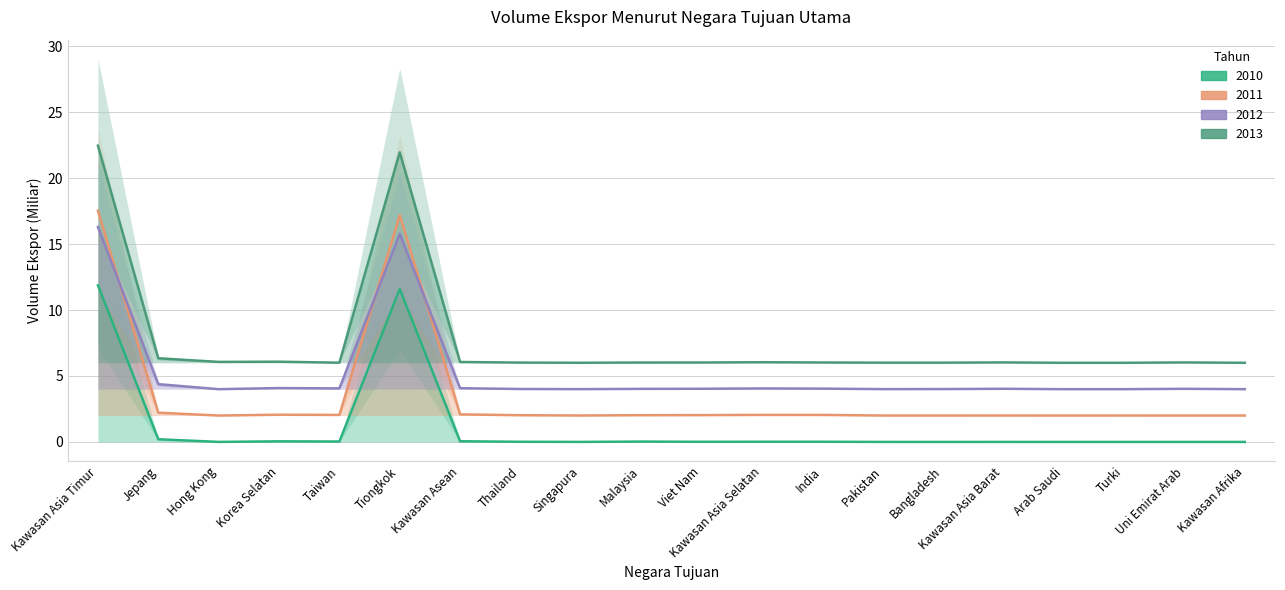

What is the label of the 6th point from the left?

Tiongkok